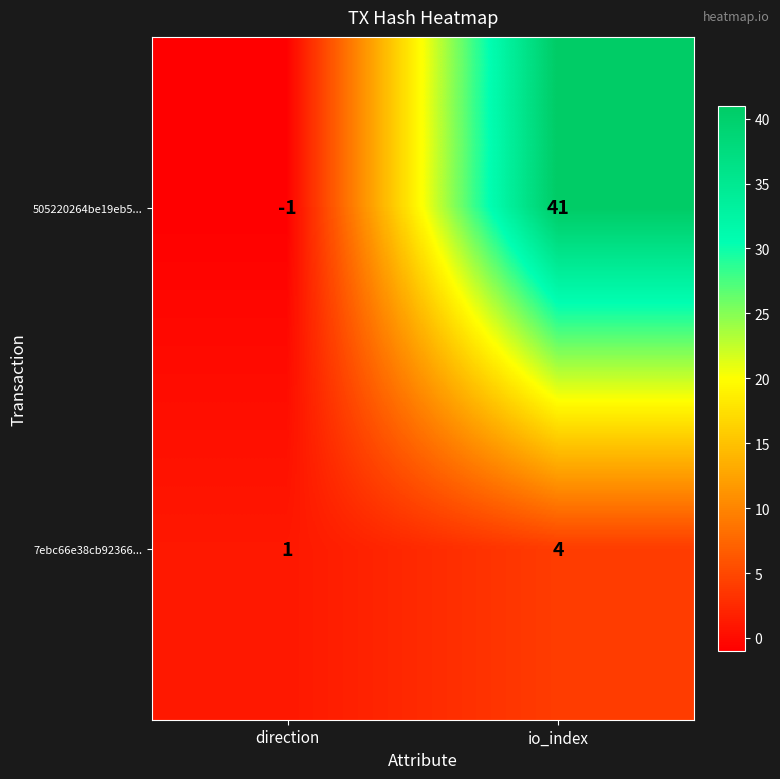

At which label is 505220264be19eb5... closest to 20?

direction